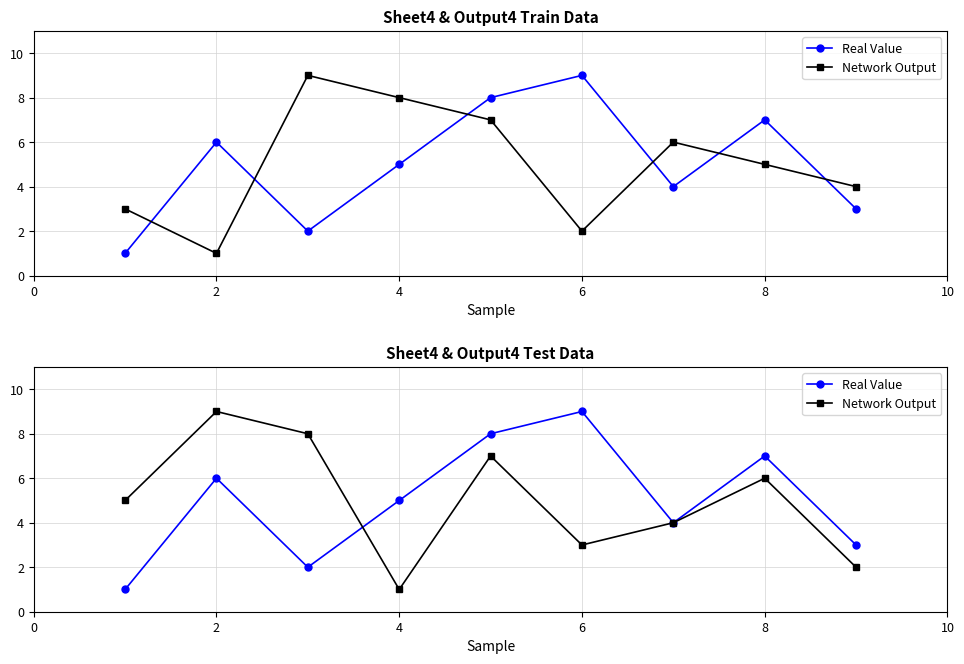

Reading right to left, extract all data points from this chart.

Real Value: 3	7	4	9	8	5	2	6	1
Network Output: 2	6	4	3	7	1	8	9	5